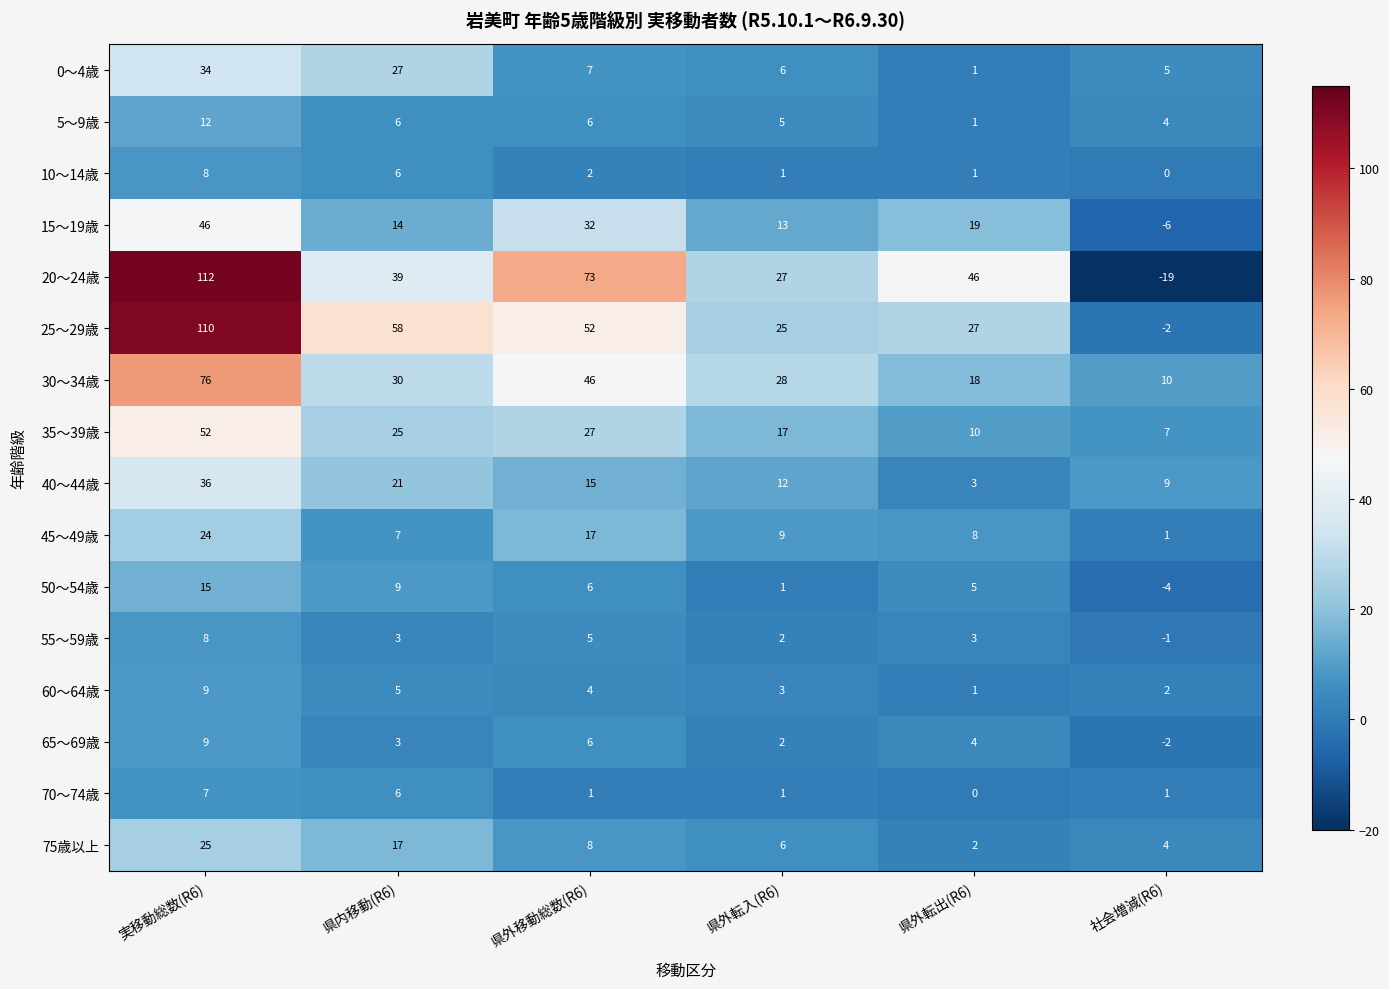

What value does the 45～49歳 series have at 県内移動(R6), to the nearest 5?

5